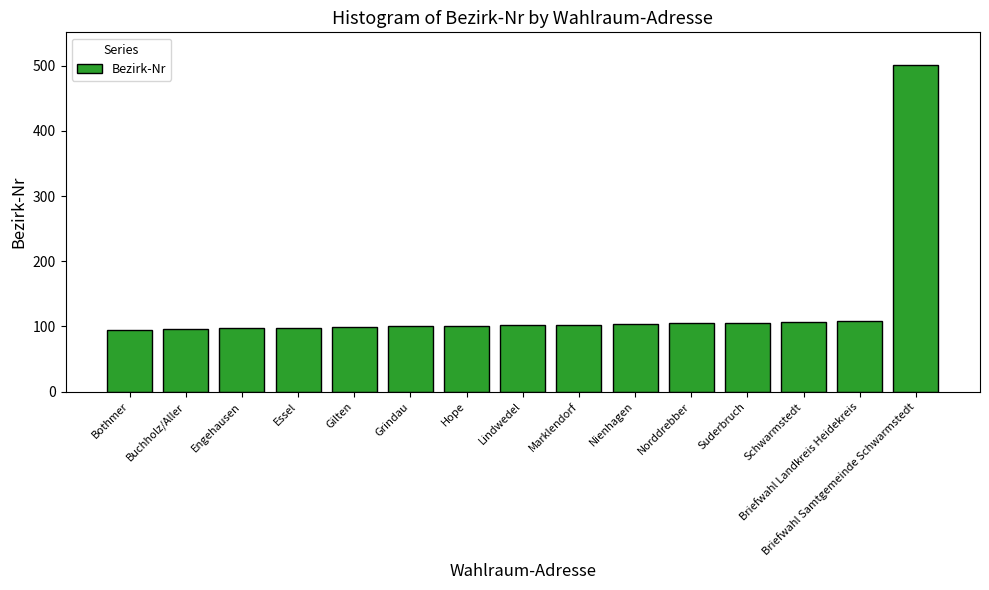

What is the maximum value shown in the chart?

501